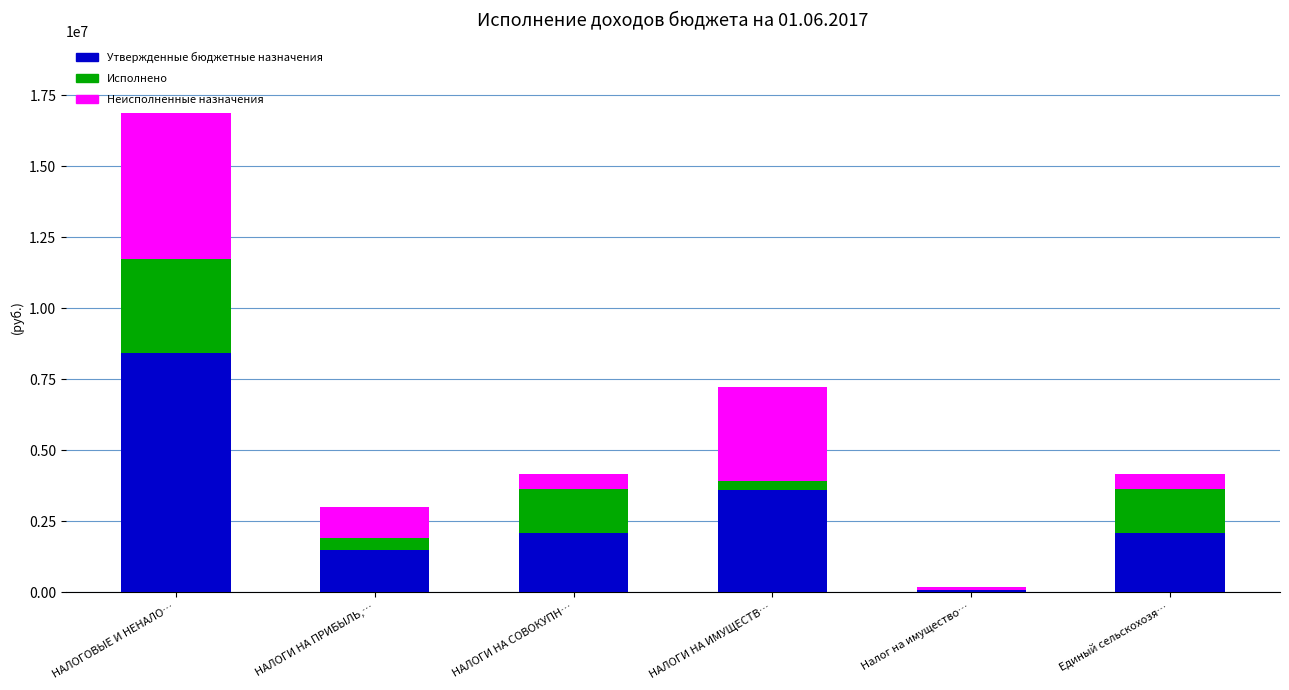

What is the sum of all Утвержденные бюджетные назначения values?

17790500.0